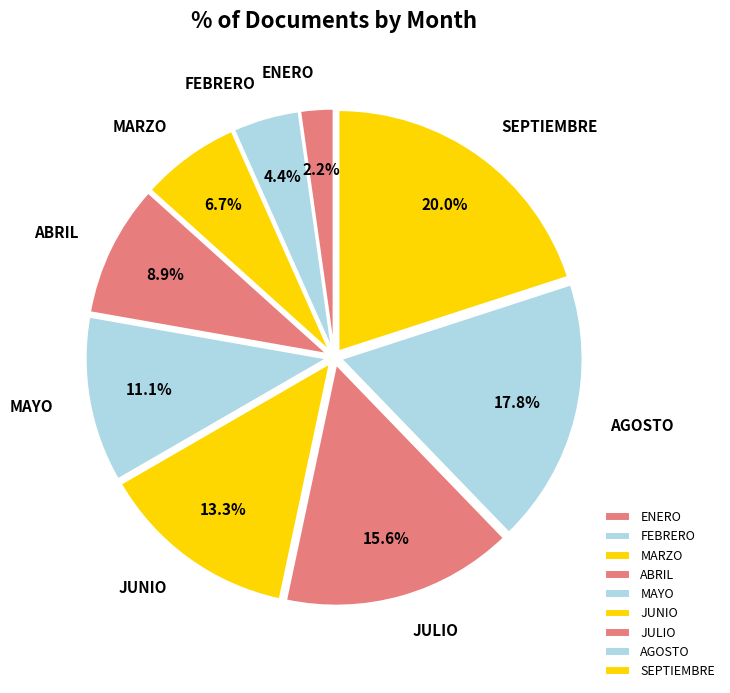

Count the number of slices in the pie.

9